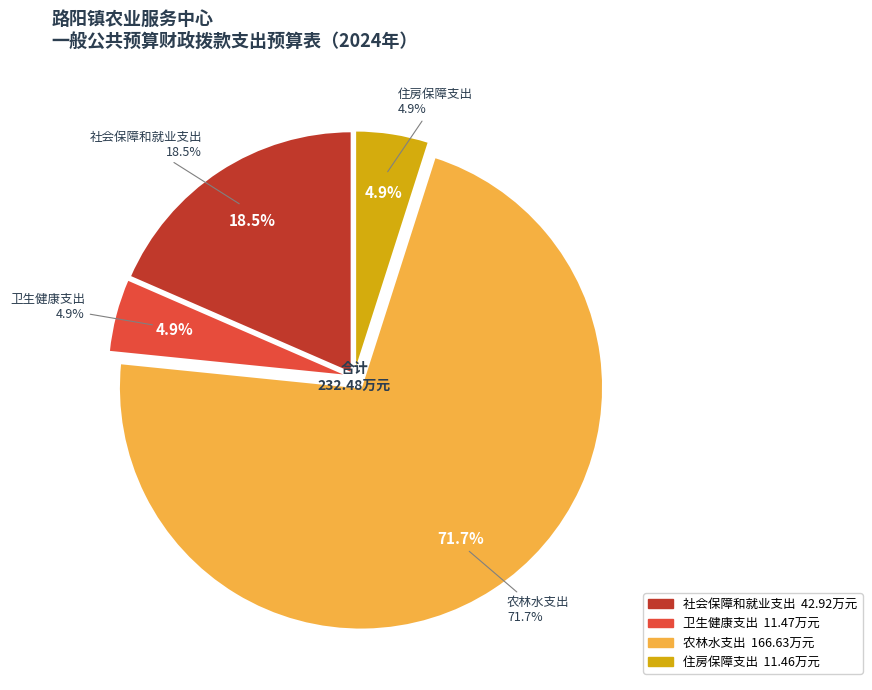

Which category accounts for the majority?

农林水支出